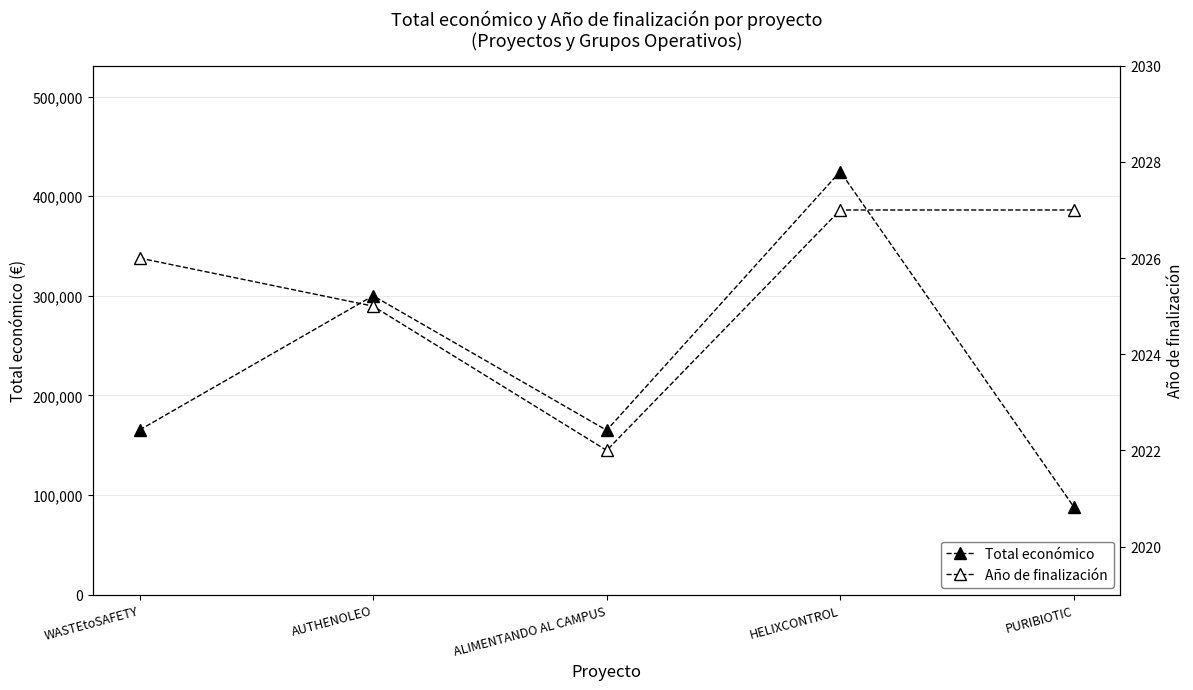

Count the Año de finalización values in the range 2025 to 2027.

4